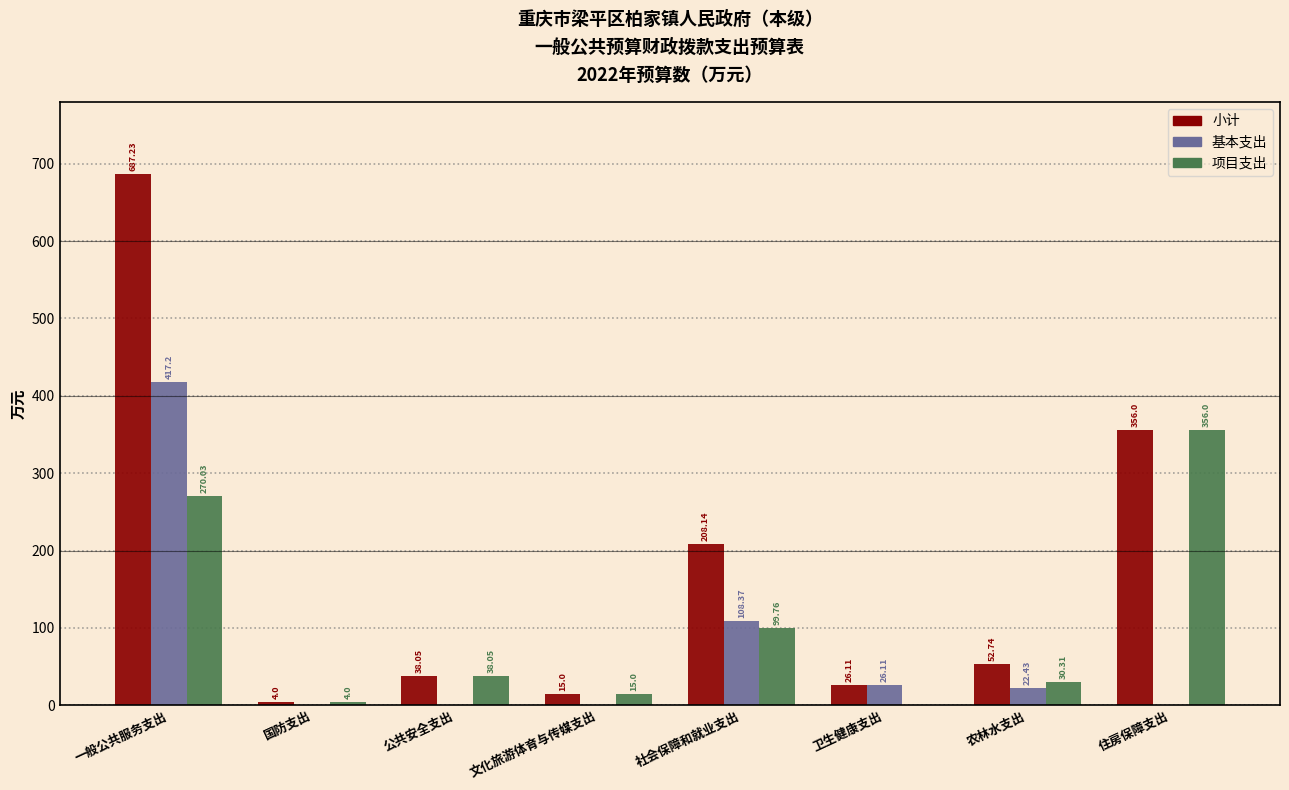

Which series has the largest total across all categories?

小计